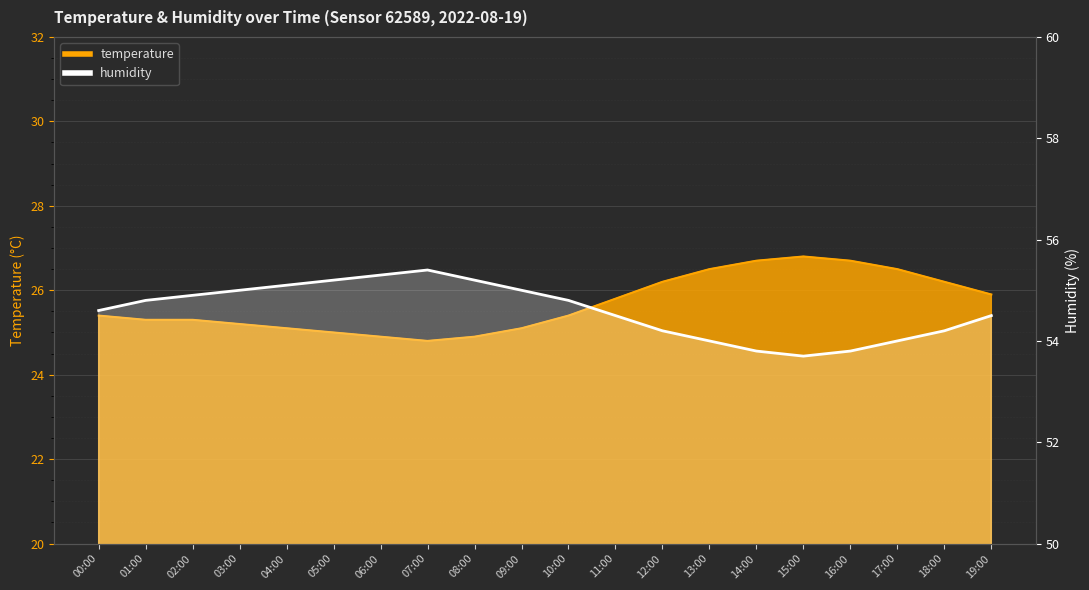

At which category does humidity reach its first local peak?

07:00